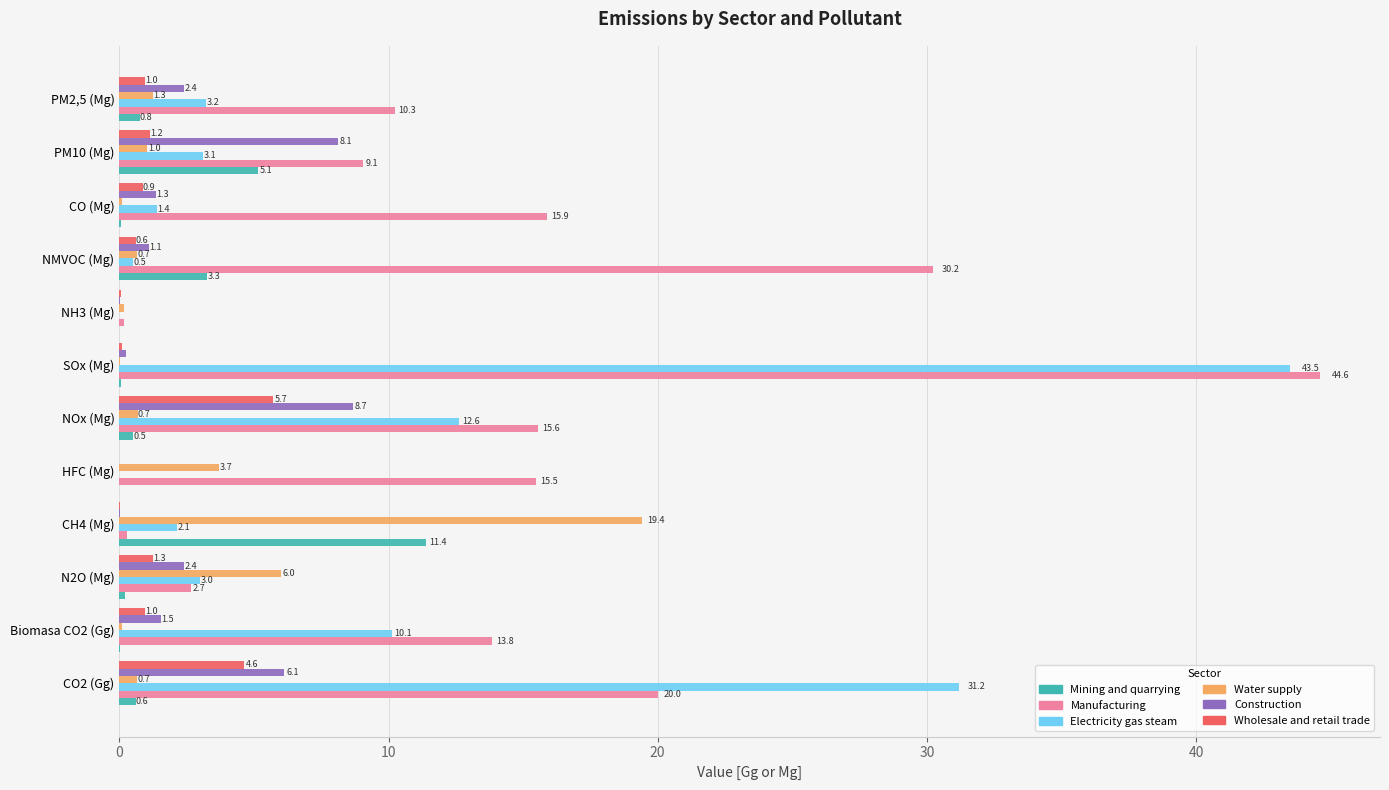

The value of Construction at CH4 (Mg) is 0.0. True or false?

True